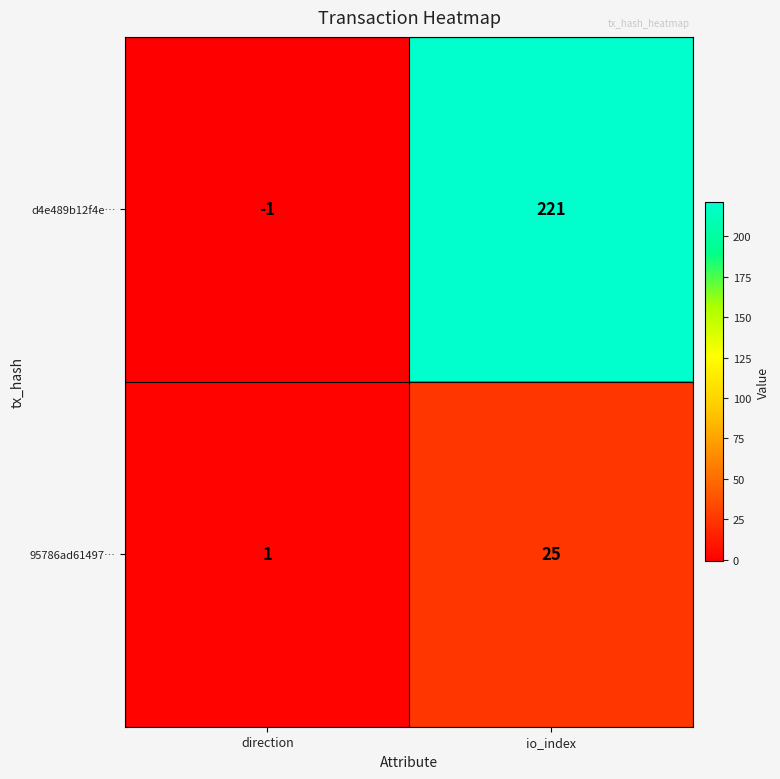

Which series has the widest spread of values?

d4e489b12f4e…